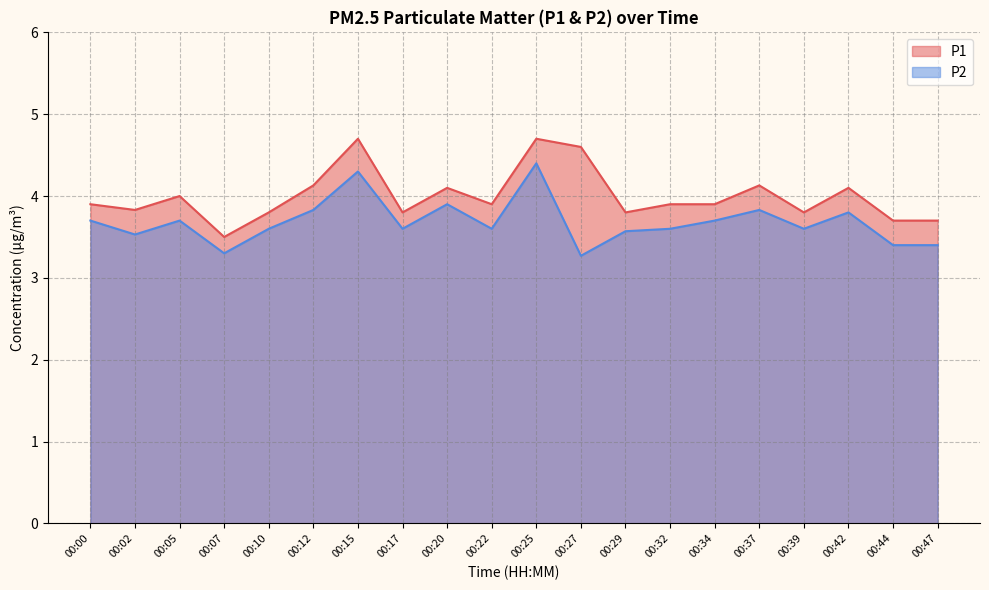

Rank the series by their maximum value, from lowest to highest.

P2, P1